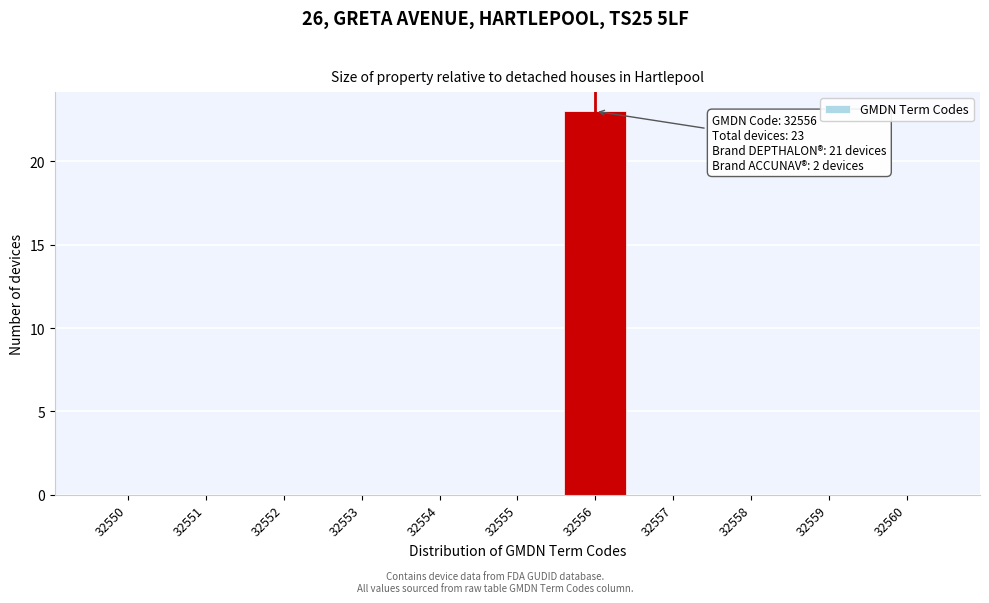

Reading left to right, what are all the values shown in this chart?

32550=0	32551=0	32552=0	32553=0	32554=0	32555=0	32556=23	32557=0	32558=0	32559=0	32560=0